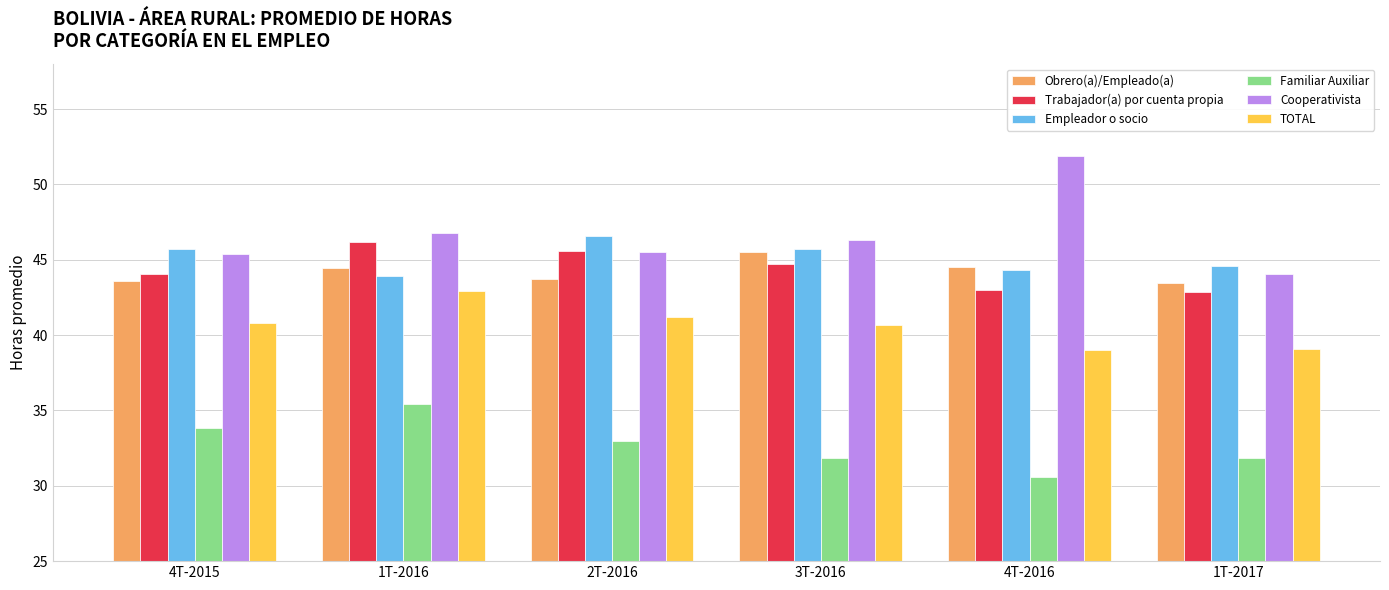

What is the sum of the Familiar Auxiliar values at 1T-2017 and 2T-2016?

64.8